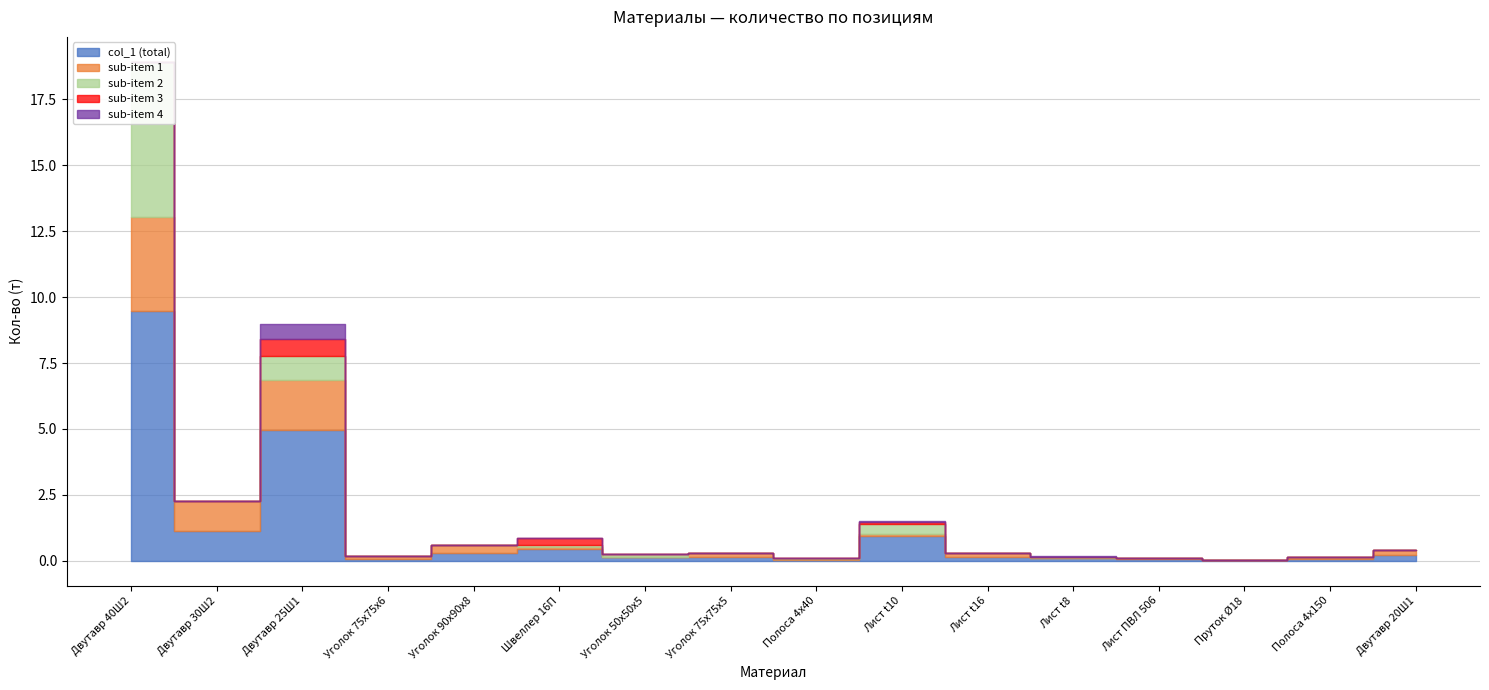

What is the average value of the sub-item 1 series?

0.5